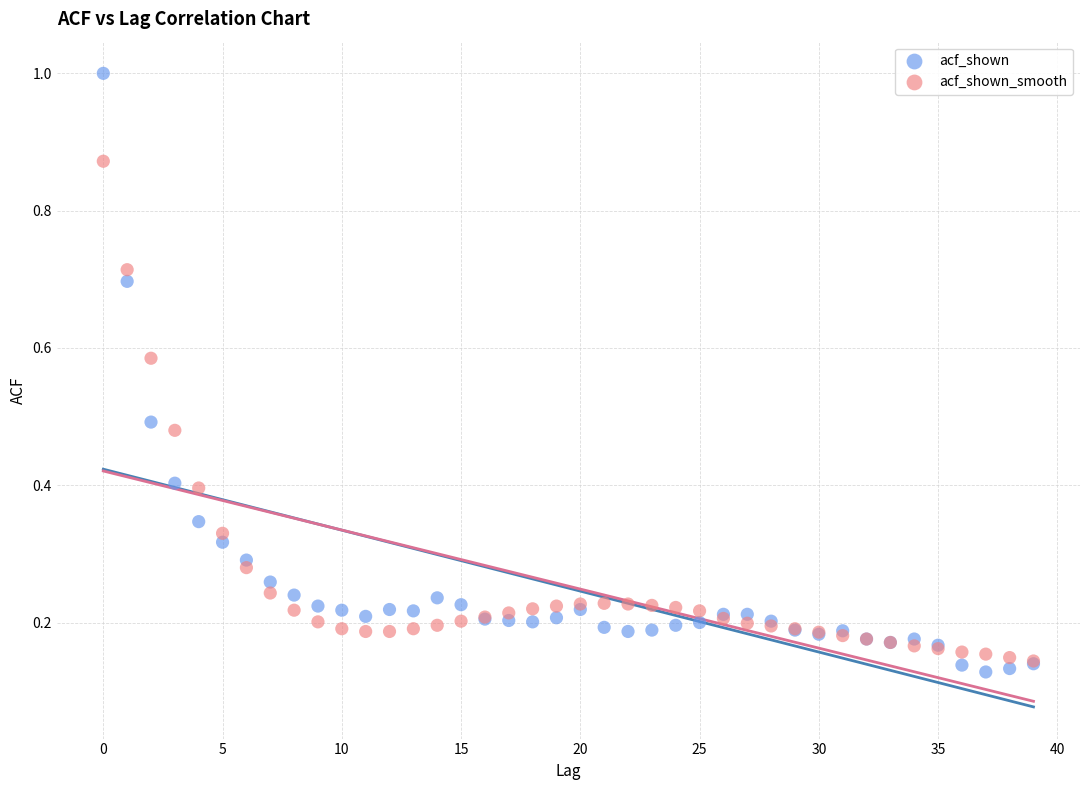

Which series has the largest Y range (max minus min)?

acf_shown